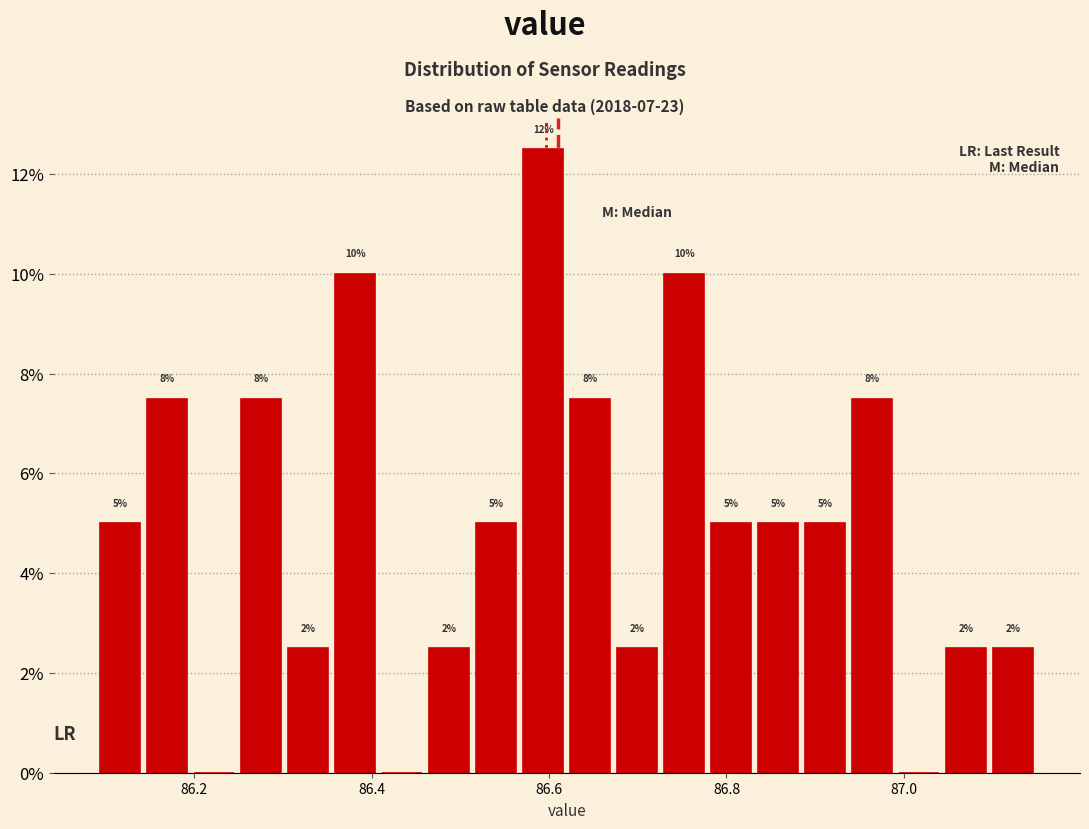

Around what value on the x-axis is the tallest bar? Give the approximate position of its centre, as read against the axis.

86.60